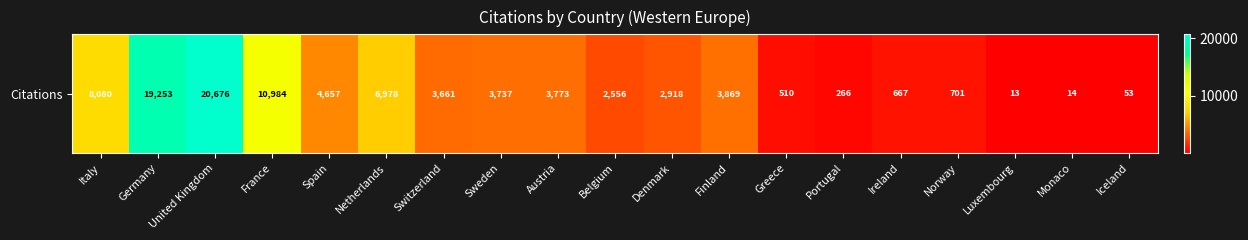

What is the smallest value displayed?

13